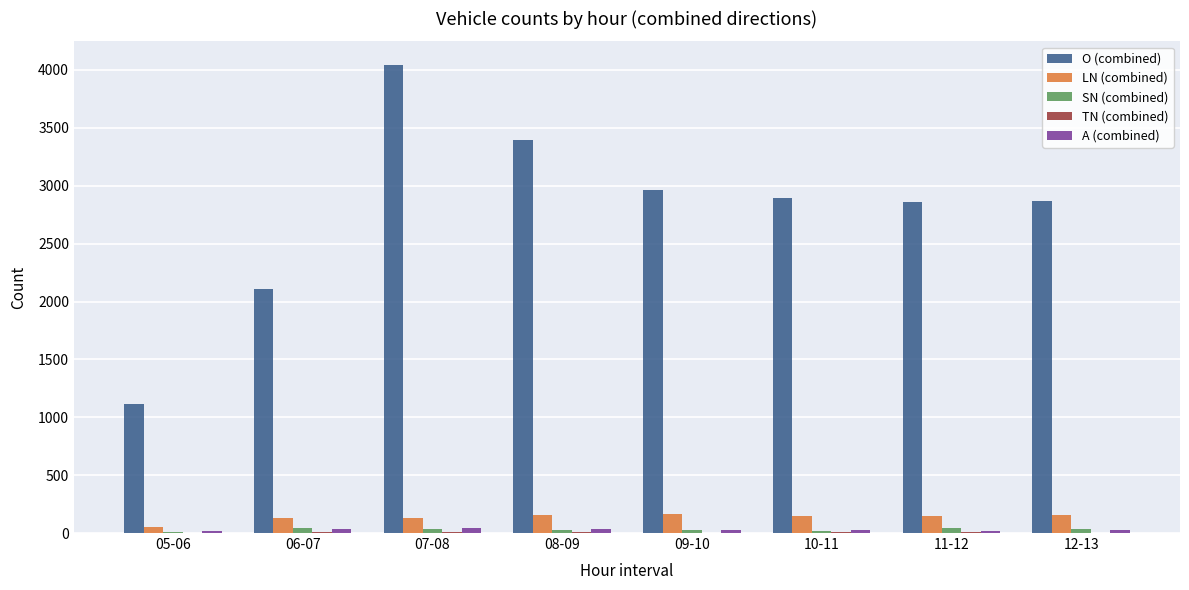

Between 05-06 and 08-09, which series saw the biggest shift?

O (combined)